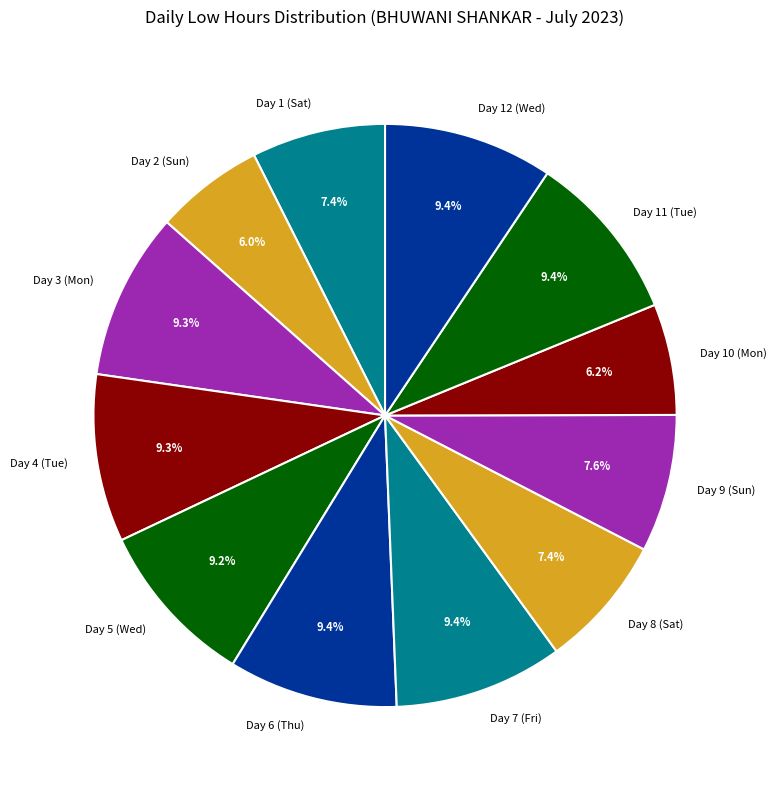

To the nearest percent, what percentage of the pie is Day 7 (Fri)?

9%